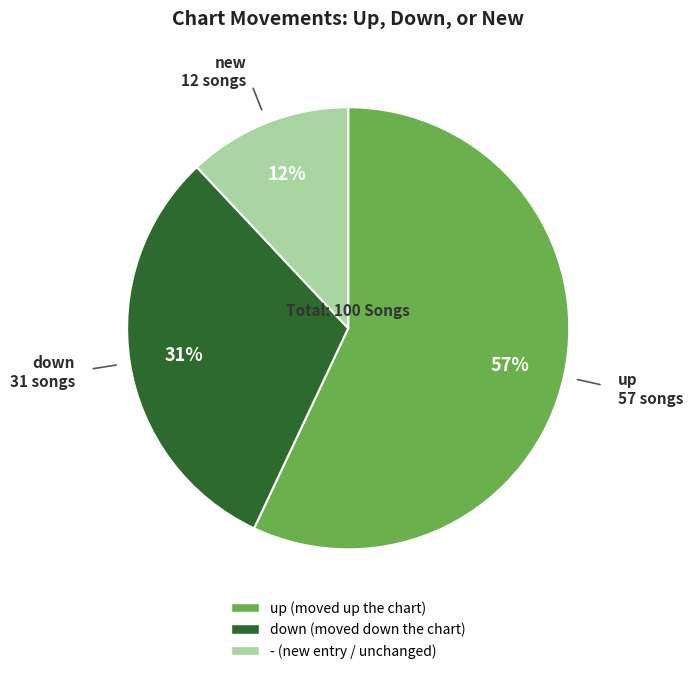

Is - the majority of the pie?

No